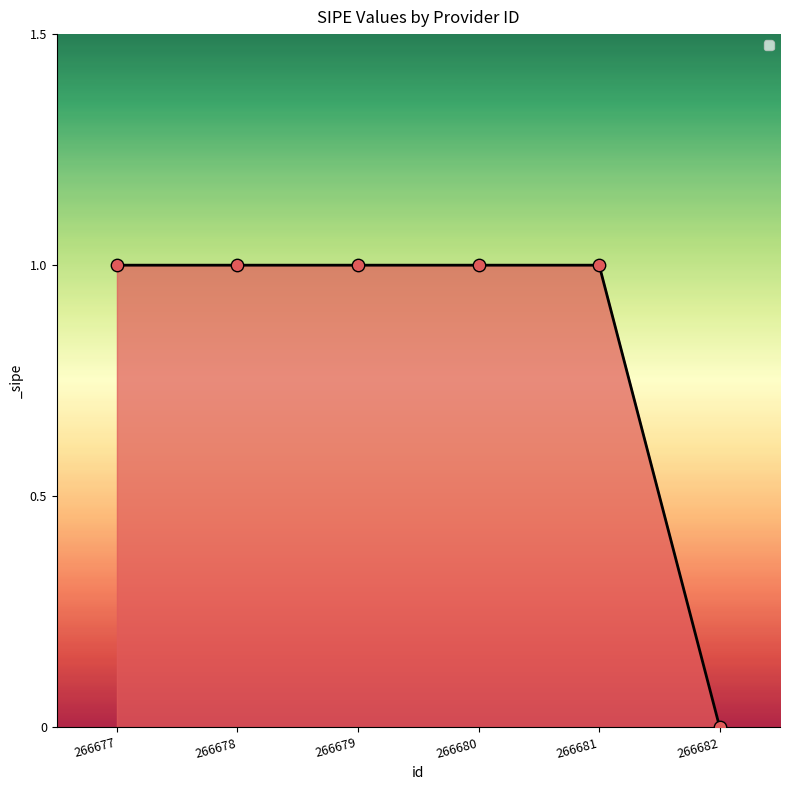

What is the ratio of the value at 266680 to the value at 266678?

1.0